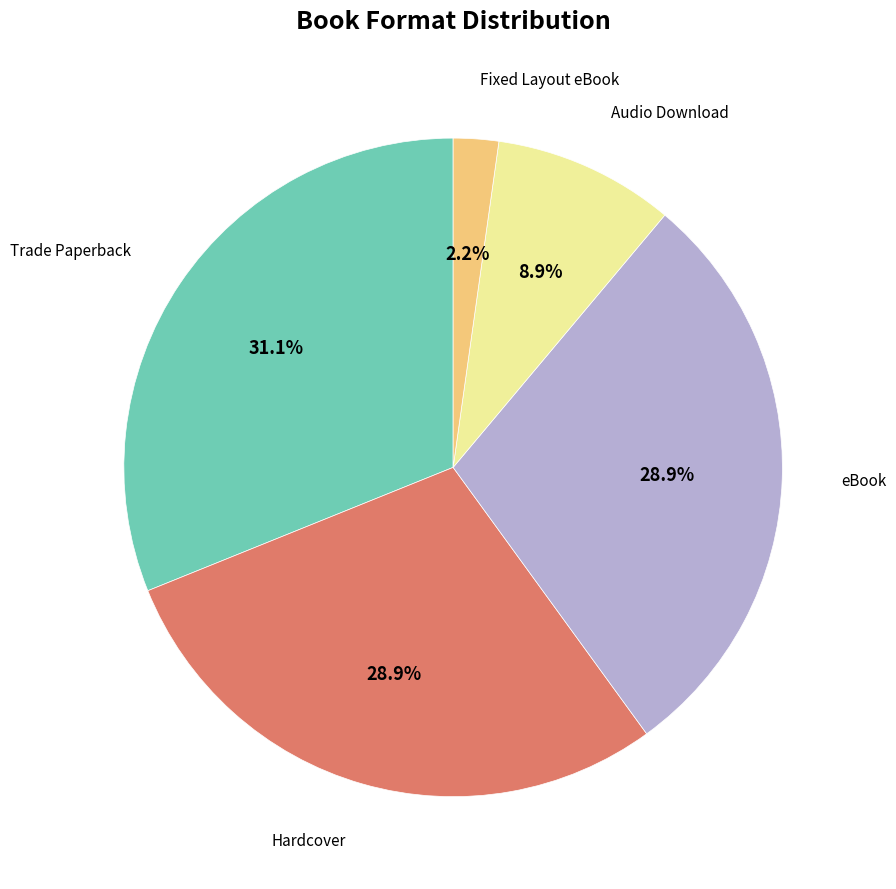

Does any single category account for the majority?

No